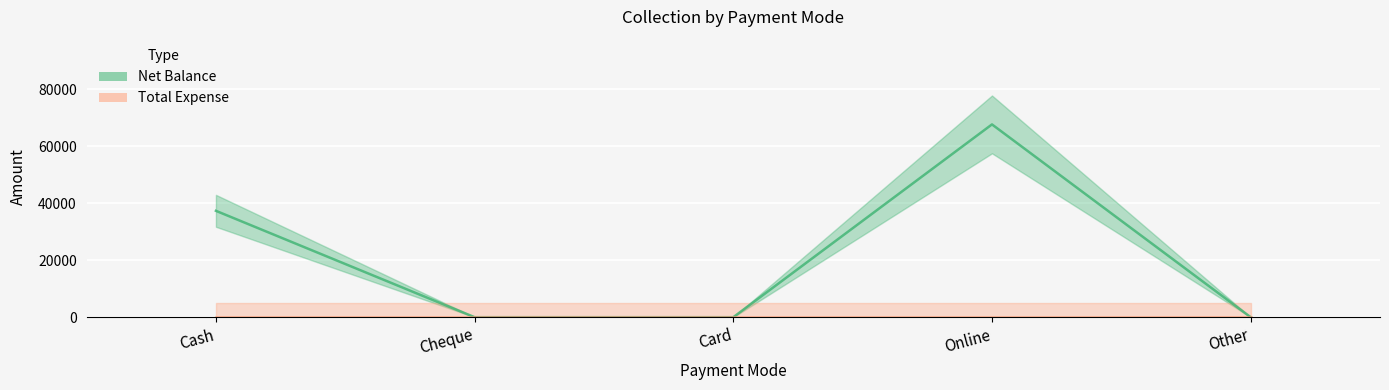

What is the greatest value displayed?

67600